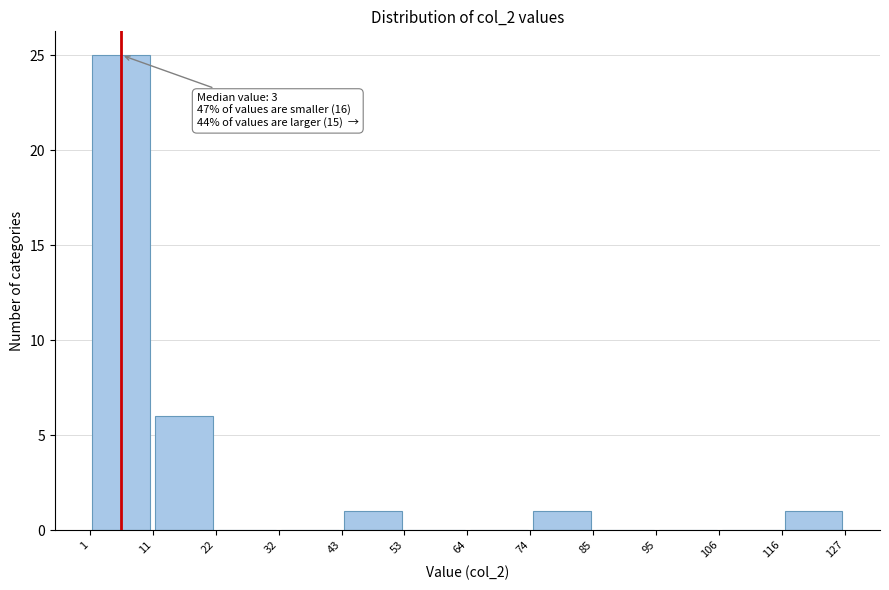

Which range on the x-axis has the tallest bar?

1 to 11